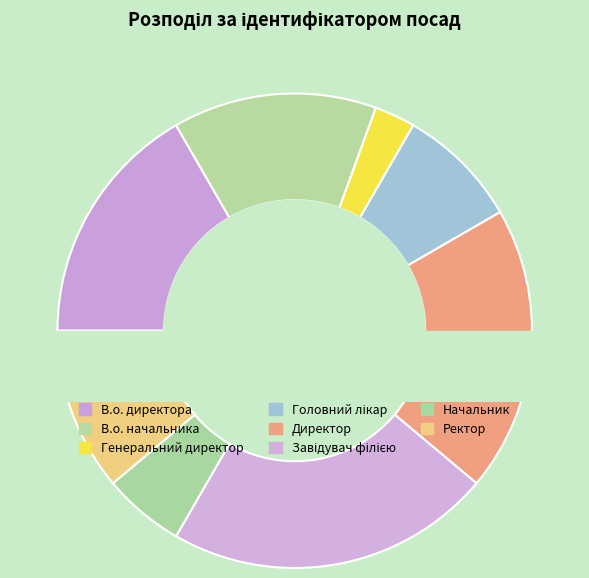

What is the largest slice in the pie chart?

Завідувач філією